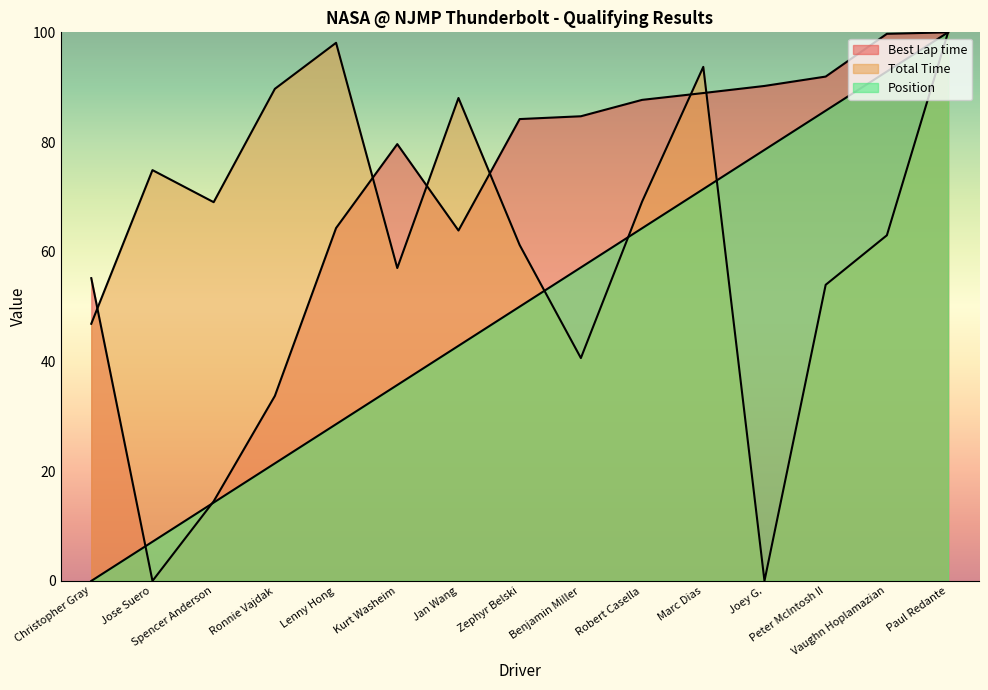

What is the difference between the Position values at Jose Suero and Zephyr Belski?

42.9